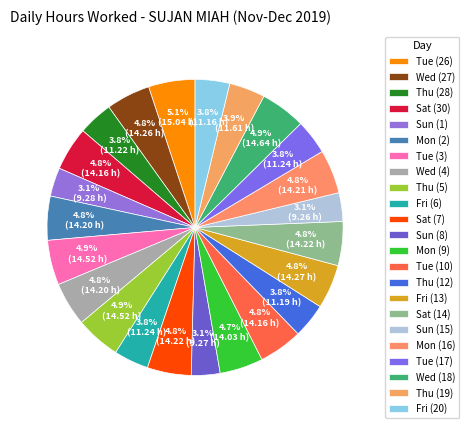

How many slices are in this pie chart?

23